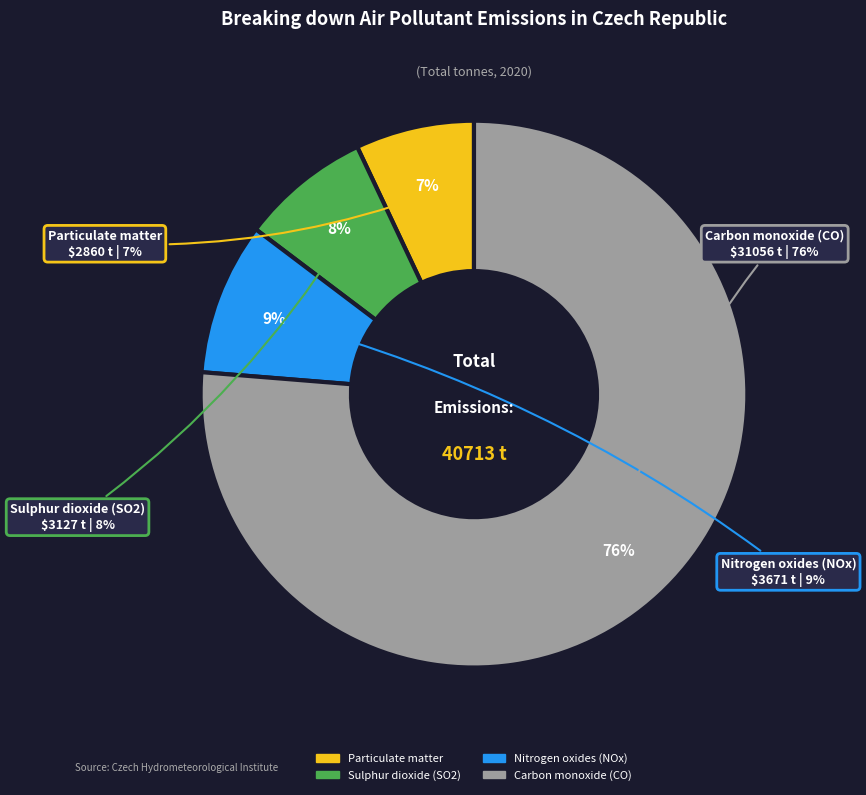

To the nearest percent, what is the difference between the Particulate matter and Sulphur dioxide (SO2) slice percentages?

1%